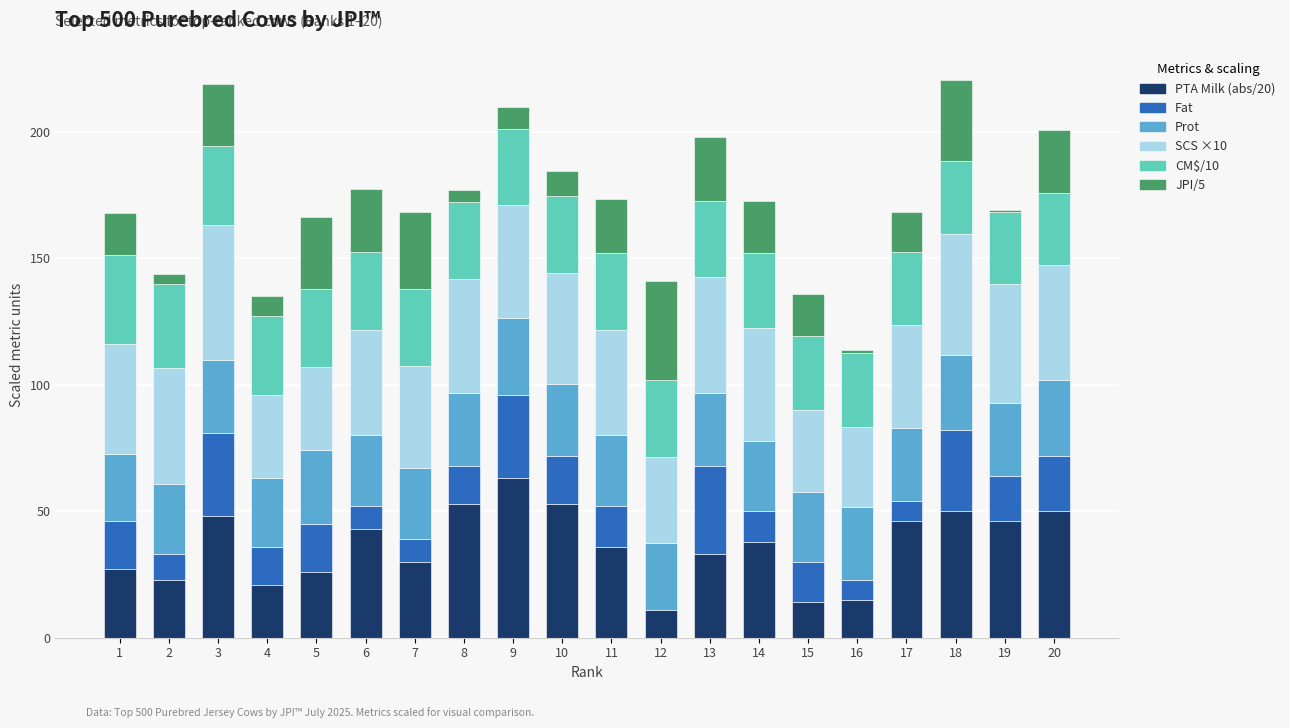

Between 14 and 9, which is larger?

9